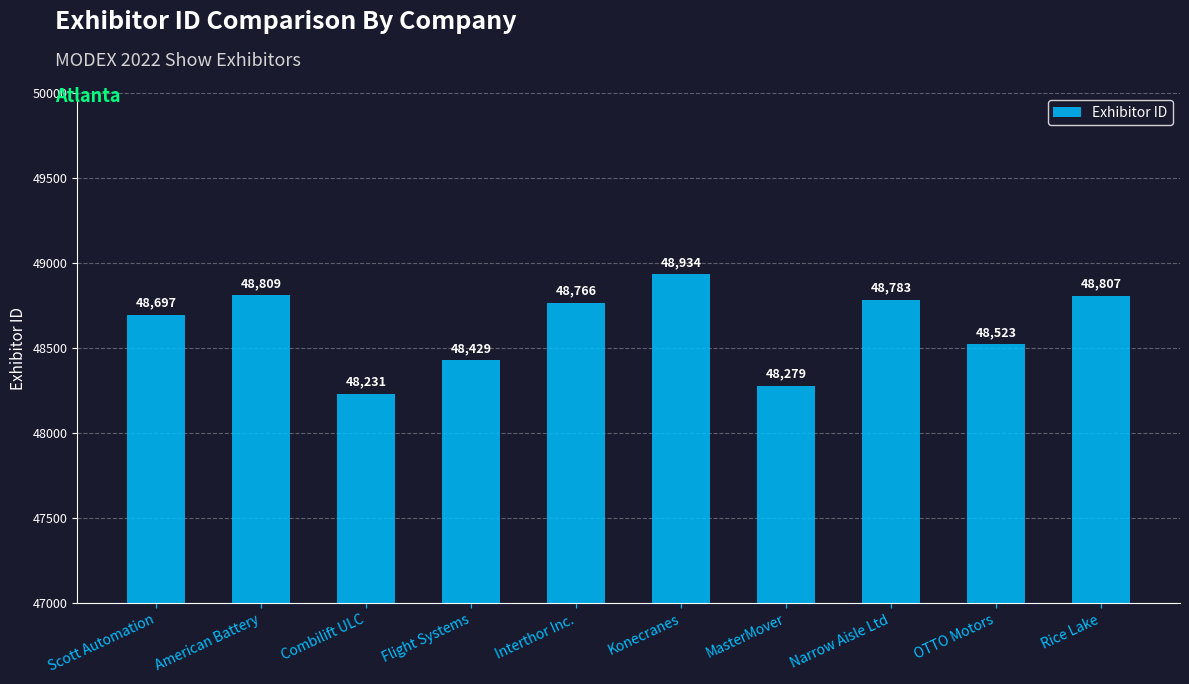

At which label does the data first exceed 48766?

American Battery